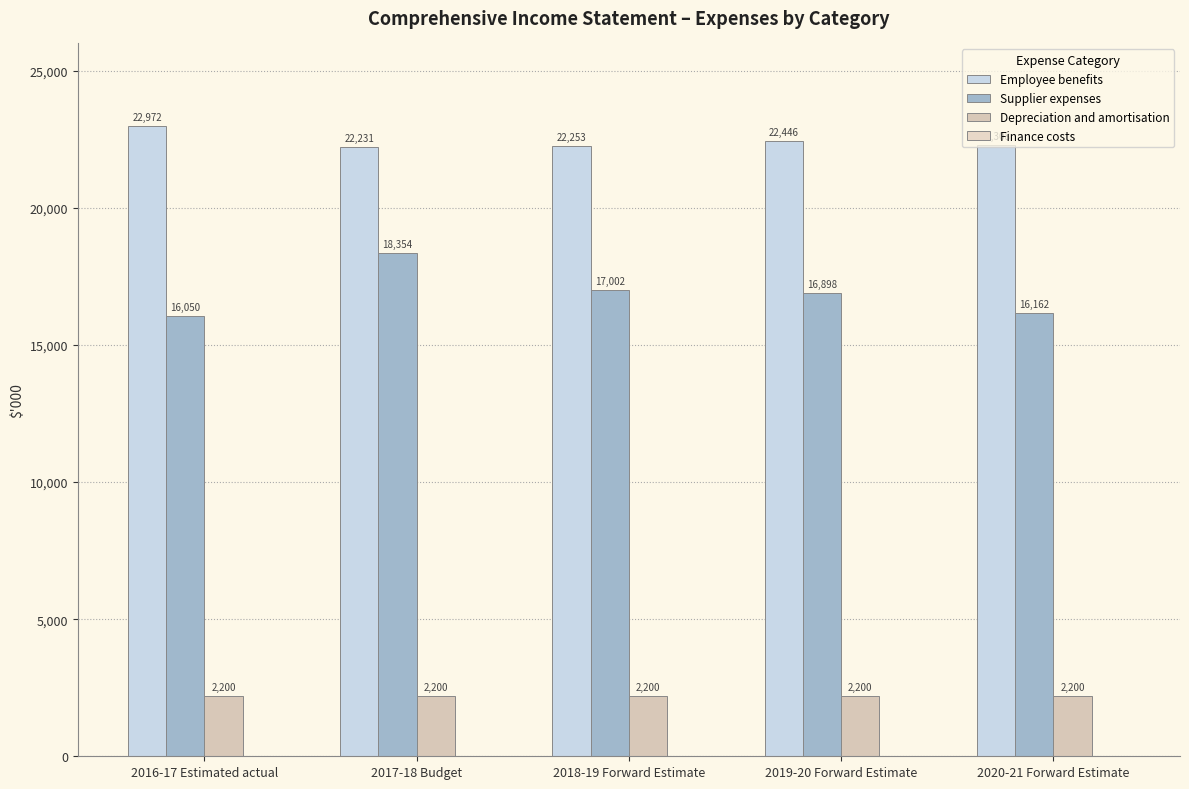

The value of Depreciation and amortisation at 2020-21 Forward Estimate is 3956. True or false?

False